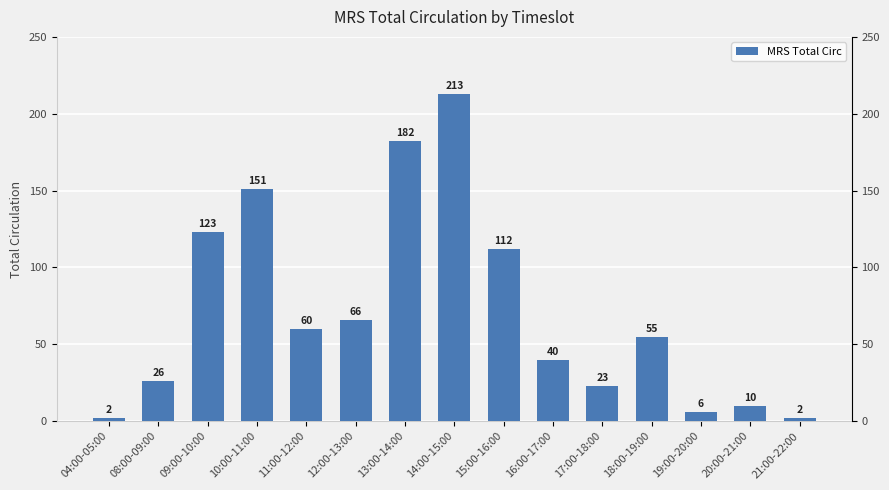

Approximately how many times larger is the value at 11:00-12:00 compared to 13:00-14:00?

0.3